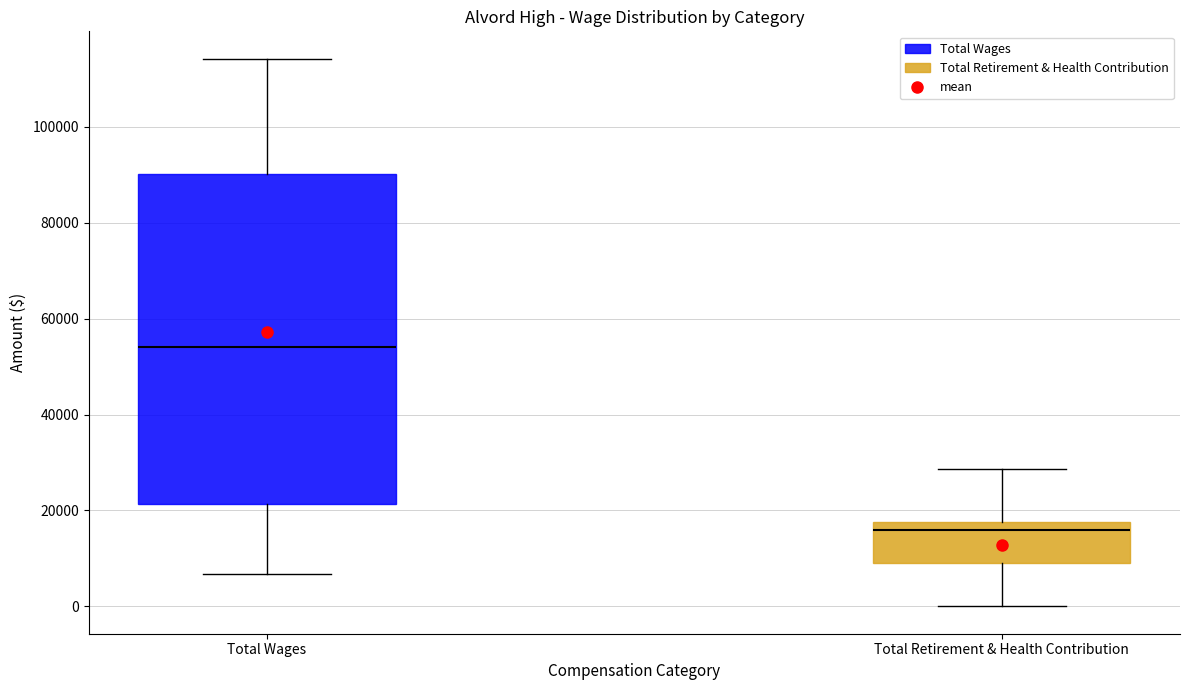

Reading left to right, transcribe this box plot: for each box, give where its median line is, the range the box spans, and where its two whiskers end, as read against the y-axis. The values are not printed on the chart, so give them approximately, as read against the axis.

Total Wages: median 54000, box 22000 to 90000, whiskers 6000 to 114000
Total Retirement & Health Contribution: median 16000, box 10000 to 18000, whiskers 0 to 28000